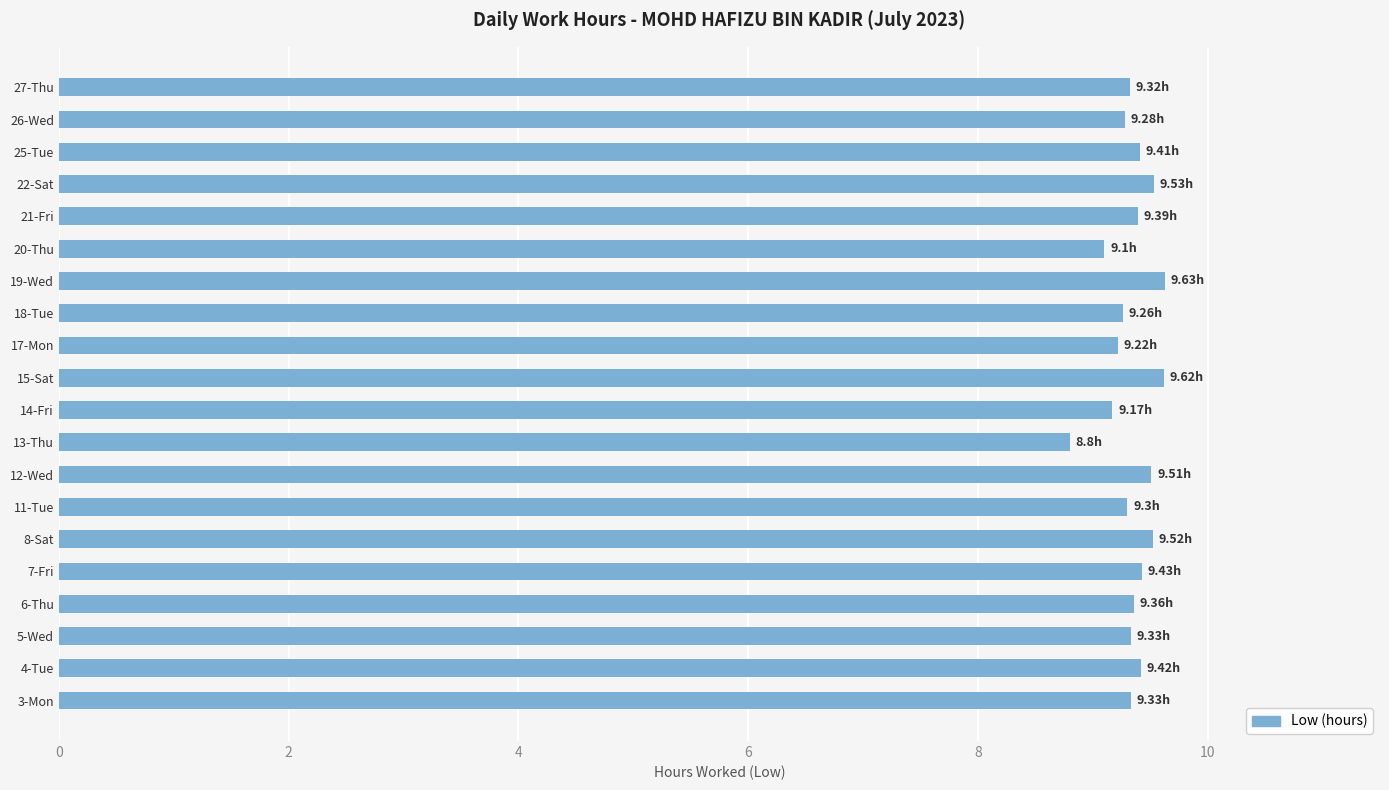

What is the ratio of the value at 27-Thu to the value at 5-Wed?

1.0